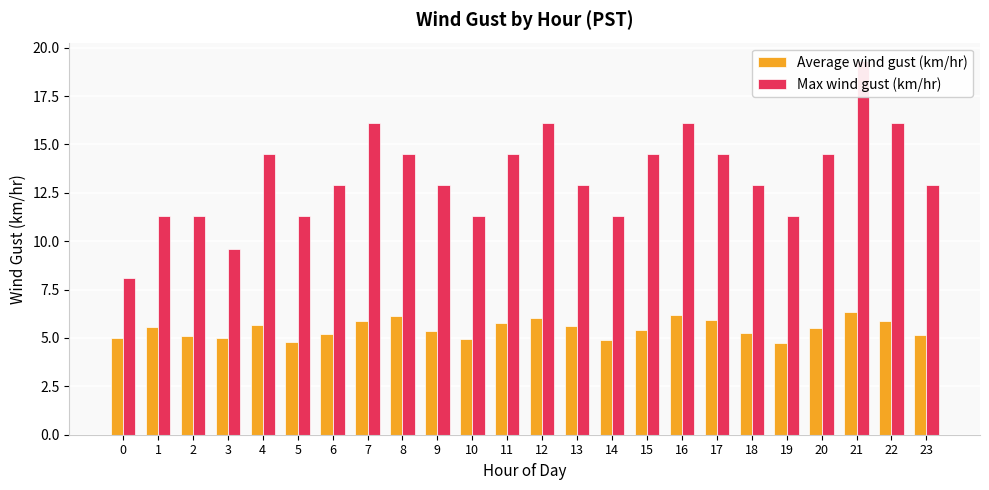

What is the difference between the maximum and minimum values in the Max wind gust (km/hr) series?

11.2